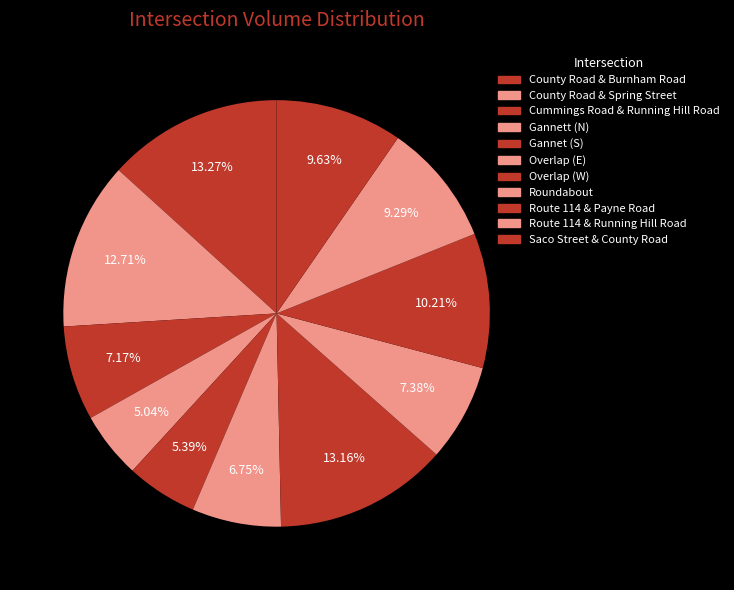

Is there any slice that represents more than half of the pie?

No